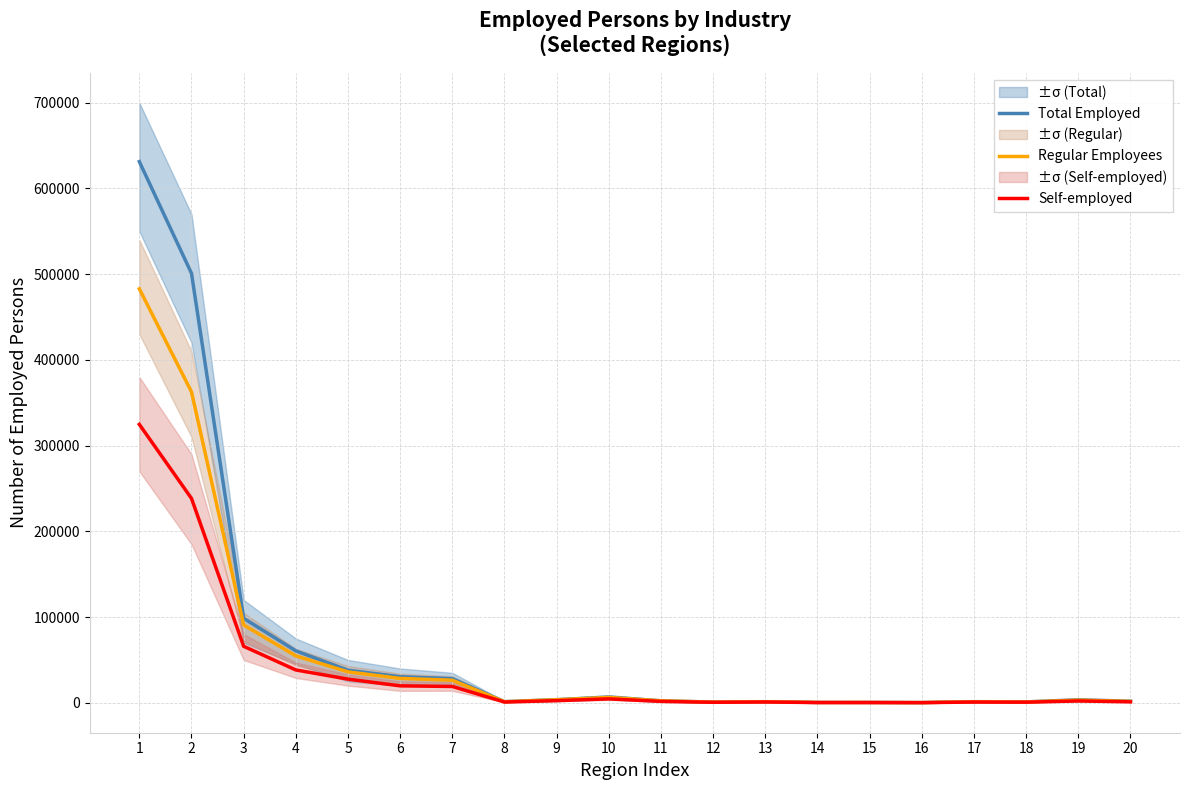

How many data points in Regular Employees are less than 3073?

10